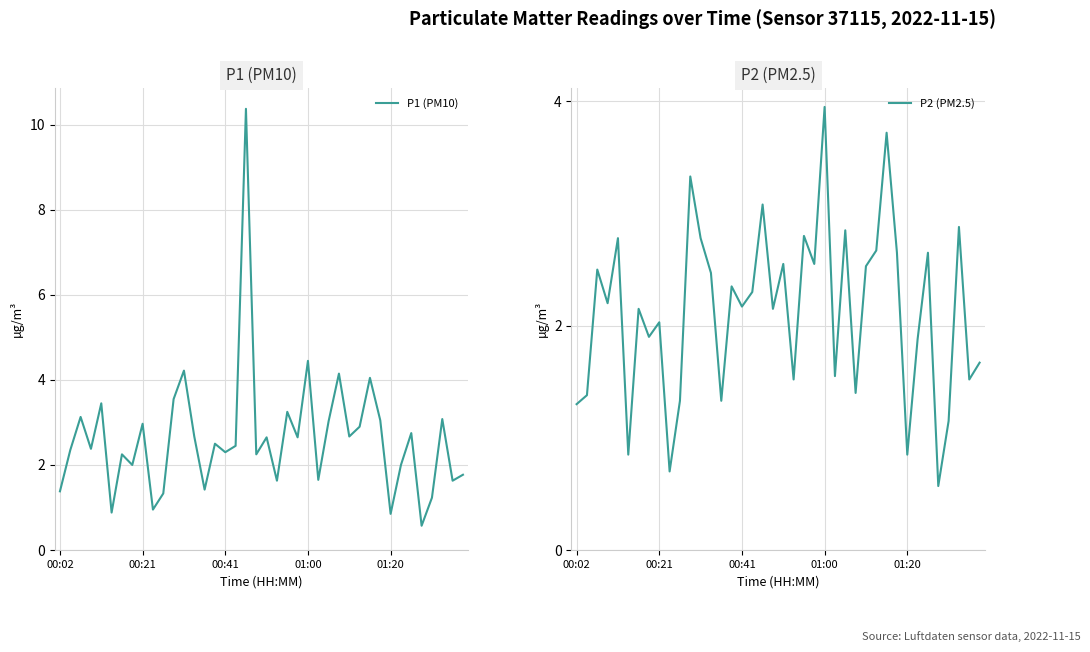

What is the average value of the P1 (PM10) series?

2.6